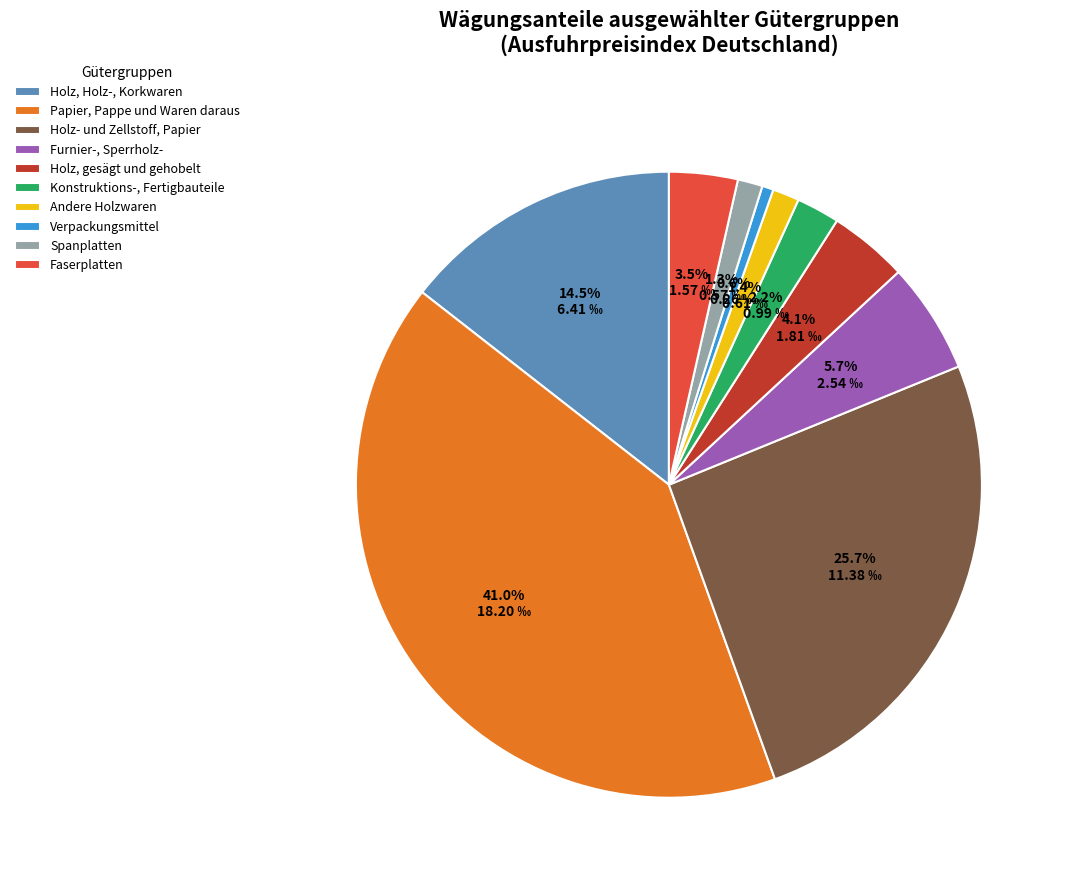

Between Spanplatten and Verpackungsmittel, which is larger?

Spanplatten